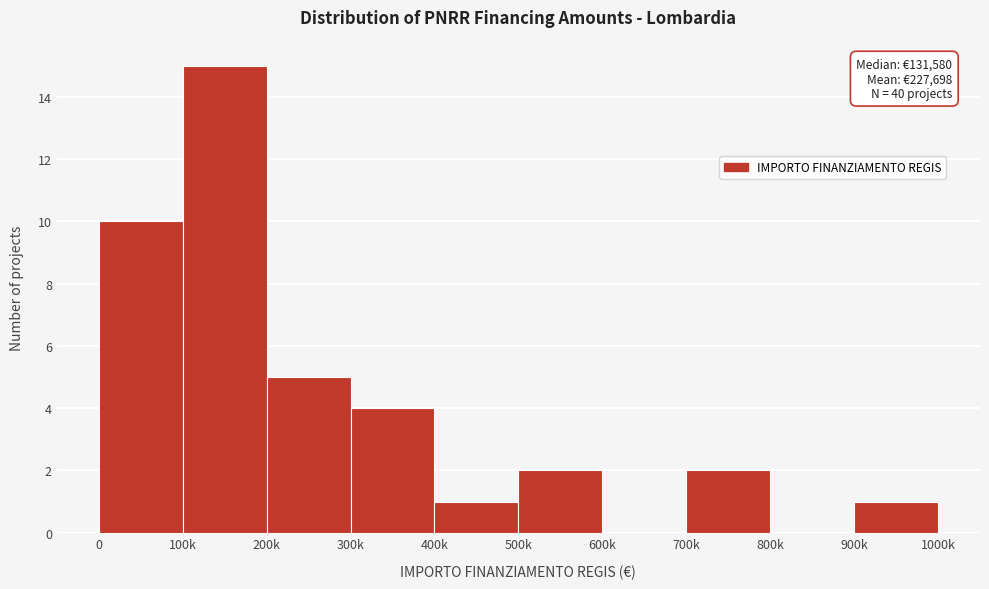

Reading left to right, what are all the values shown in this chart?

0=10	100k=15	200k=5	300k=4	400k=1	500k=2	600k=0	700k=2	800k=0	900k=1